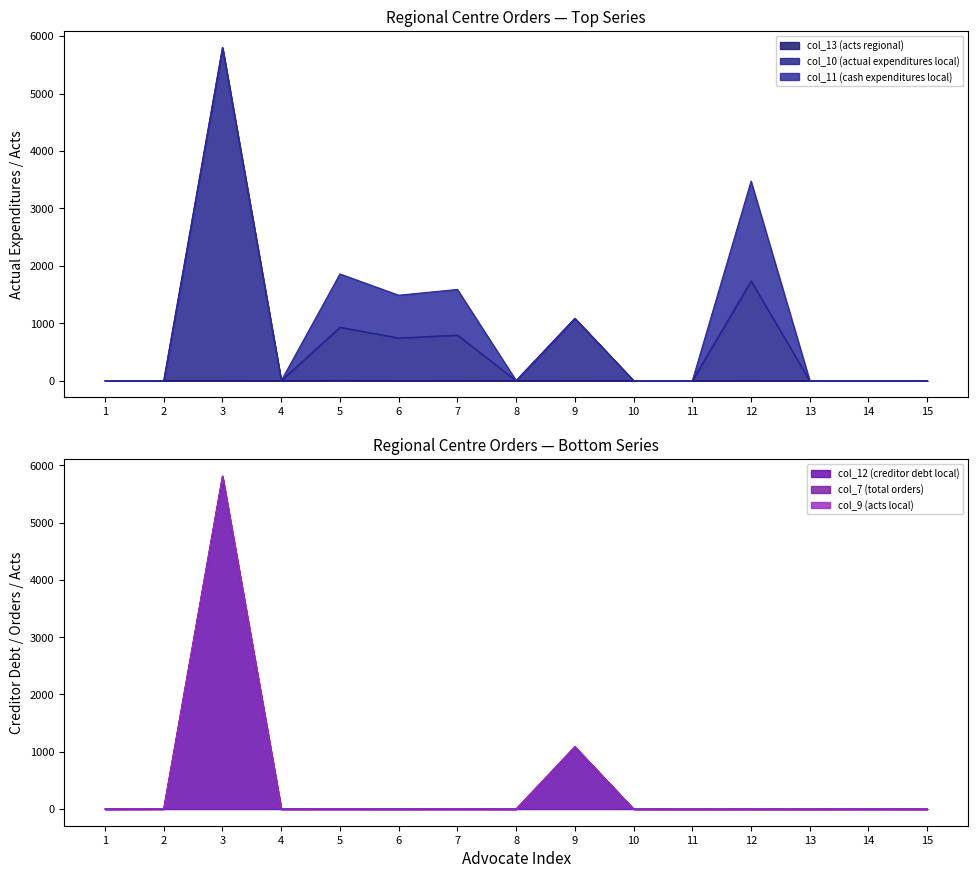

At 8, list the series in order from smallest to largest.

col_12 (creditor debt local), col_13 (acts regional), col_10 (actual expenditures local)